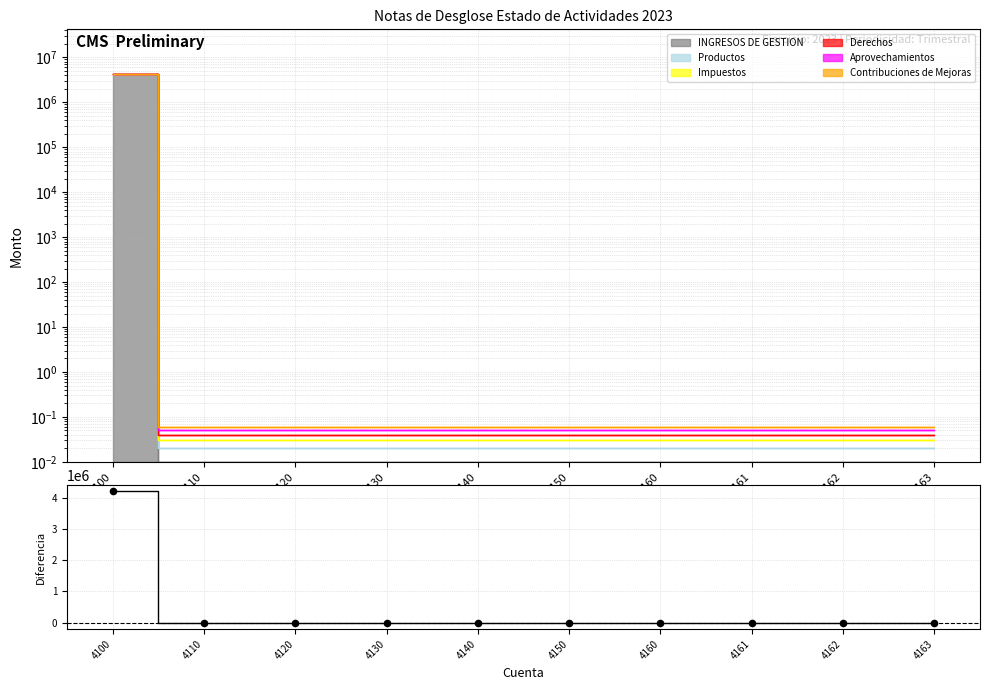

Which has a higher value, 4150 or 4130?

4150